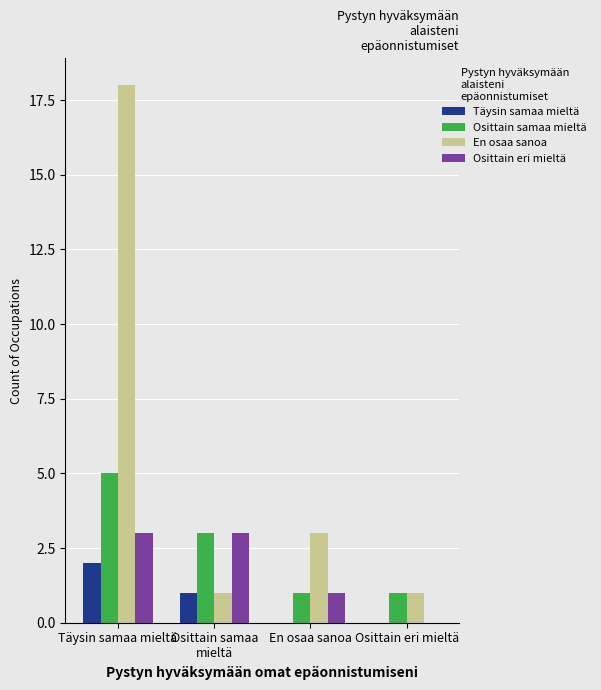

Reading left to right, what are all the values shown in this chart?

Täysin samaa mieltä: 2	1	0	0
Osittain samaa mieltä: 5	3	1	1
En osaa sanoa: 18	1	3	1
Osittain eri mieltä: 3	3	1	0